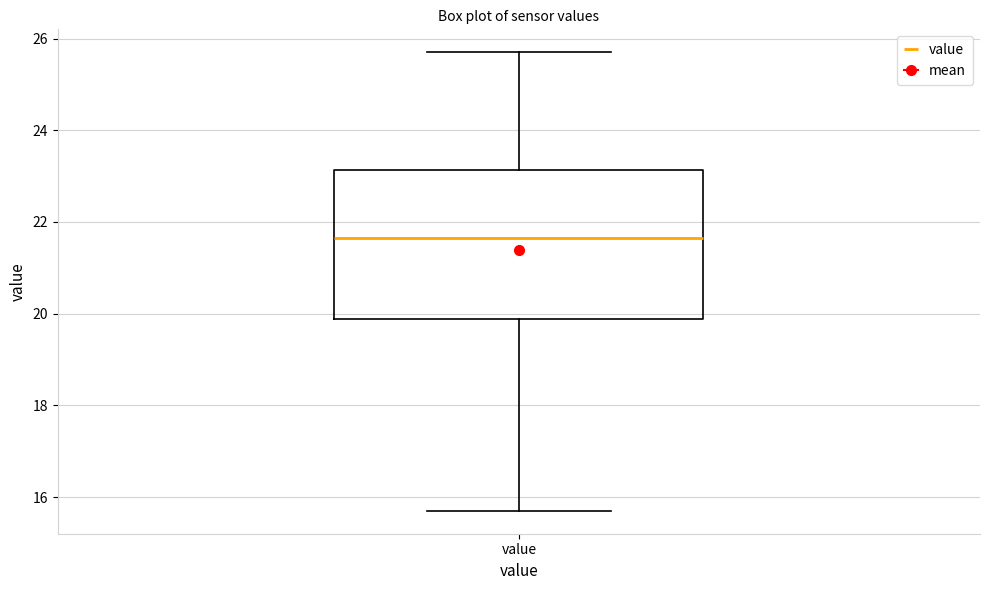

Read this box plot against the y-axis: the position of the median line, the range covered by the box, and the ends of both whiskers. The values are not printed on the chart, so give them approximately, as read against the axis.

median 21.6, box 19.8 to 23.2, whiskers 15.8 to 25.8